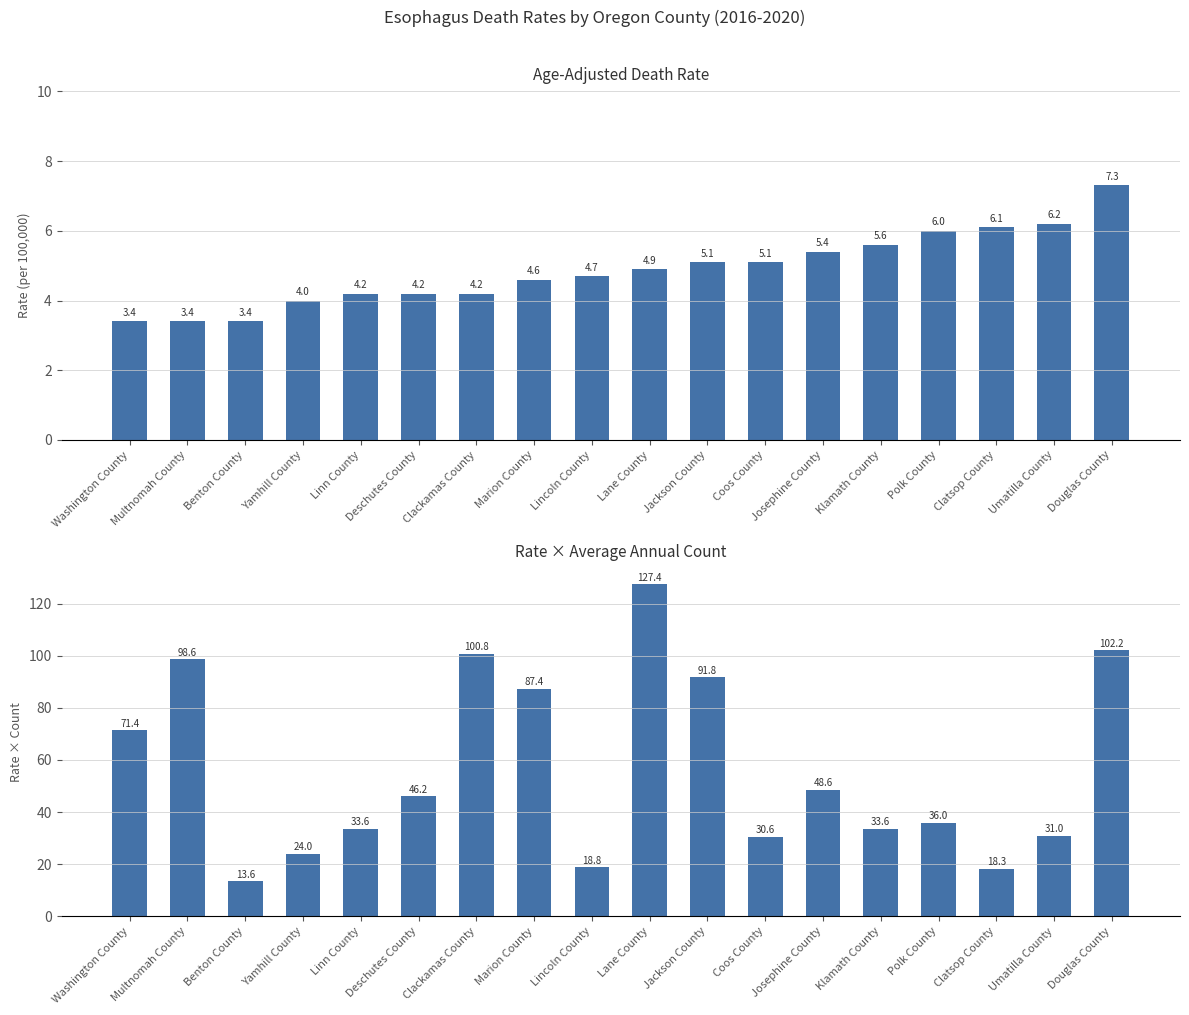

What is the label of the 6th bar from the right?

Josephine County